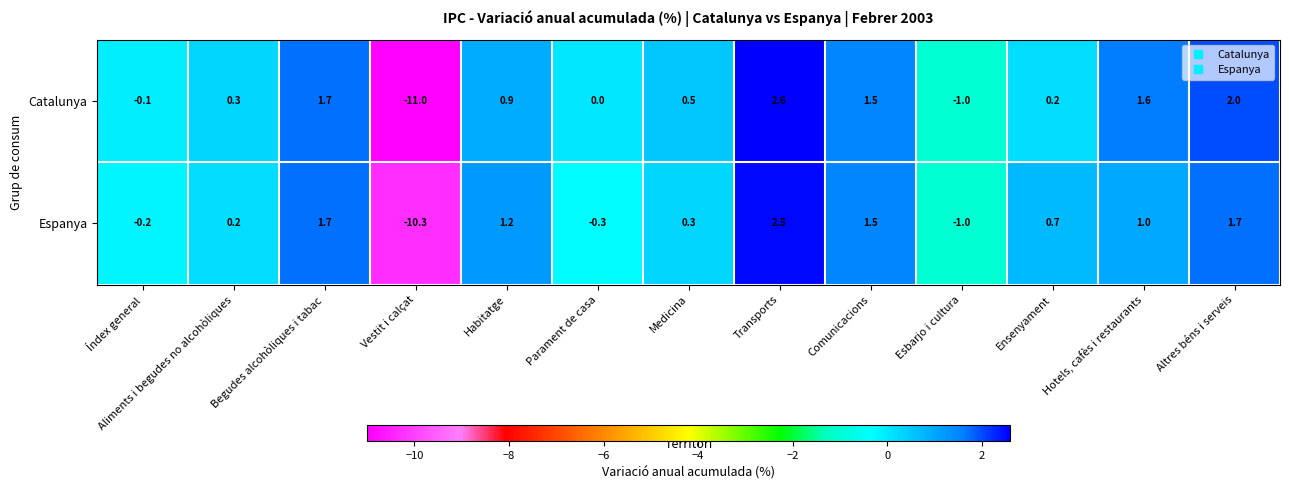

At which category does the chart reach its peak across all series?

Transports